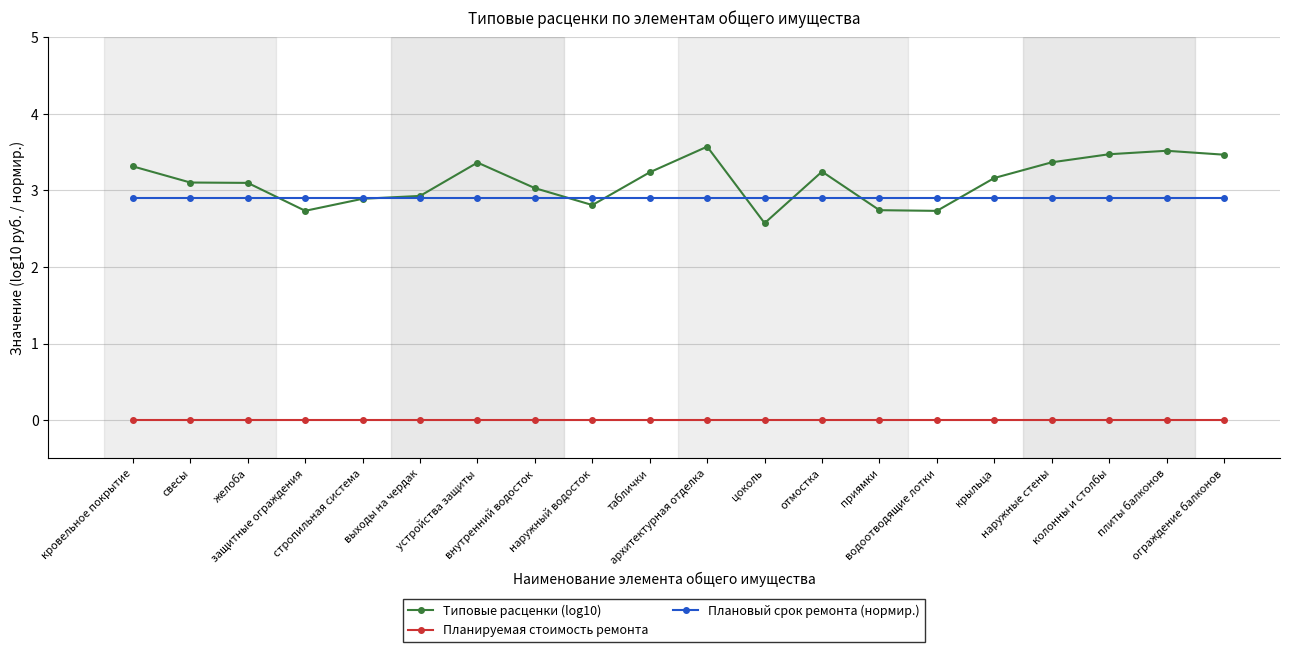

Is the value of Планируемая стоимость ремонта at свесы greater than the value of Плановый срок ремонта (нормир.) at устройства защиты?

No